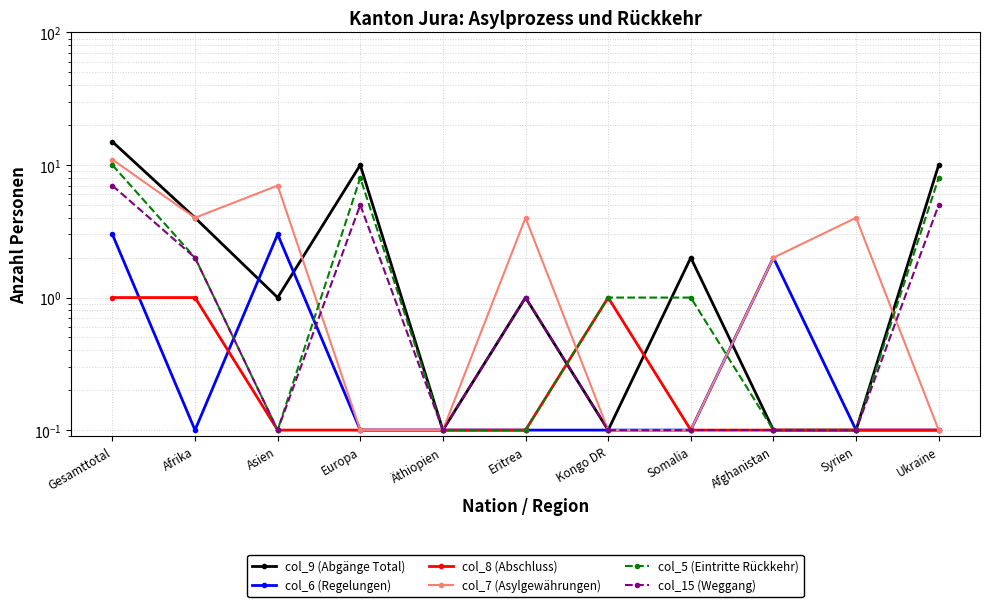

What is the difference between the maximum and second lowest values in the col_8 (Abschluss) series?

0.9